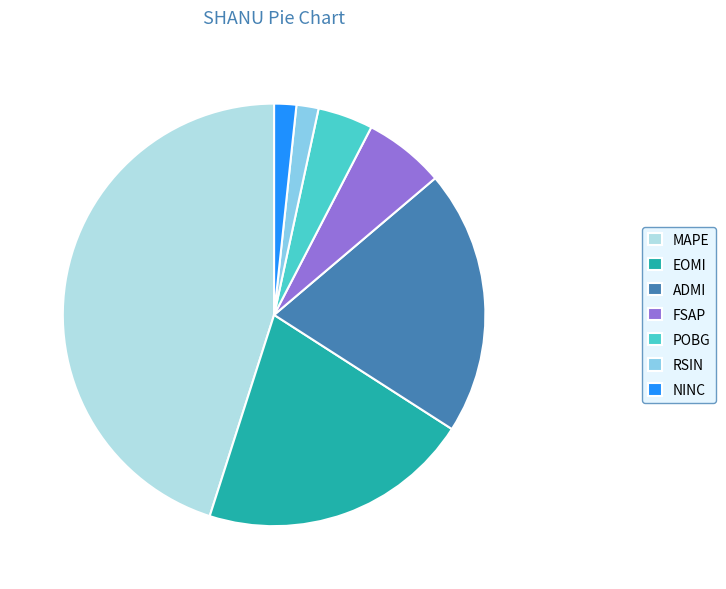

Is the sum of EOMI and NINC greater than half?

No